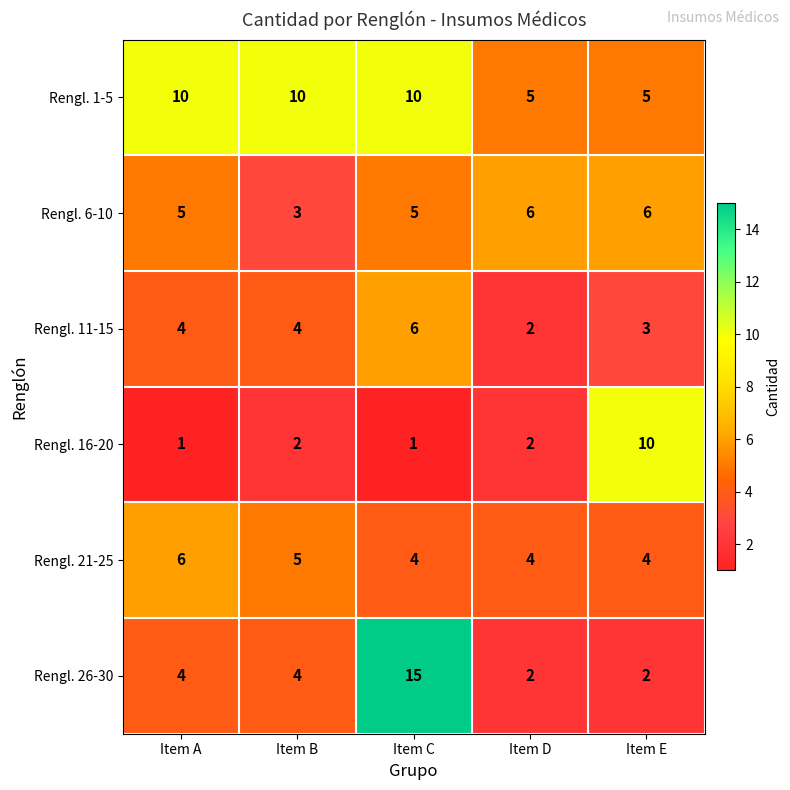

What is the average value of the Rengl. 16-20 series?

3